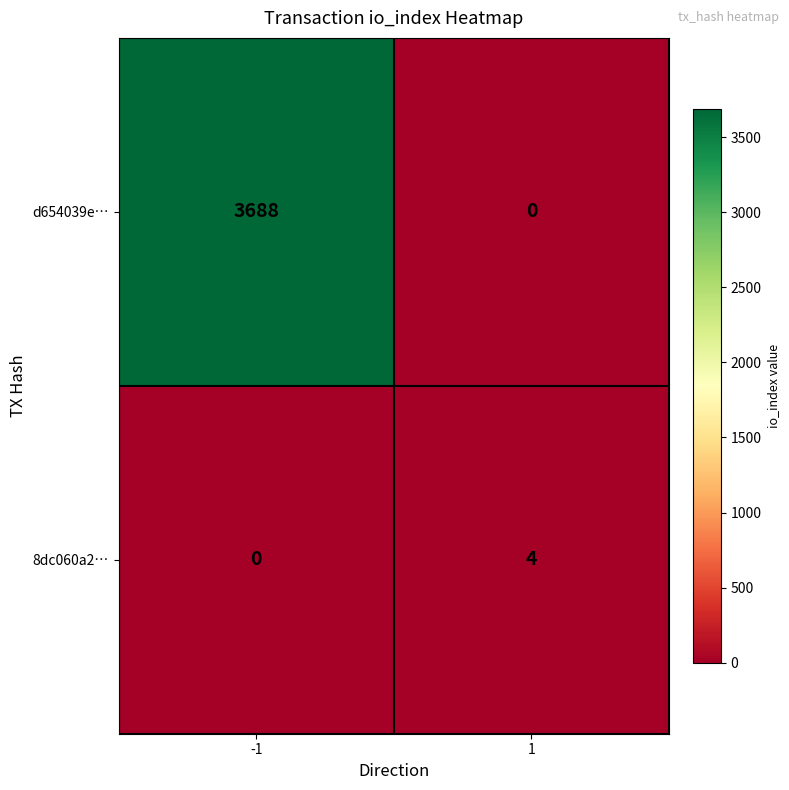

What is the total value across all series at 1?

4